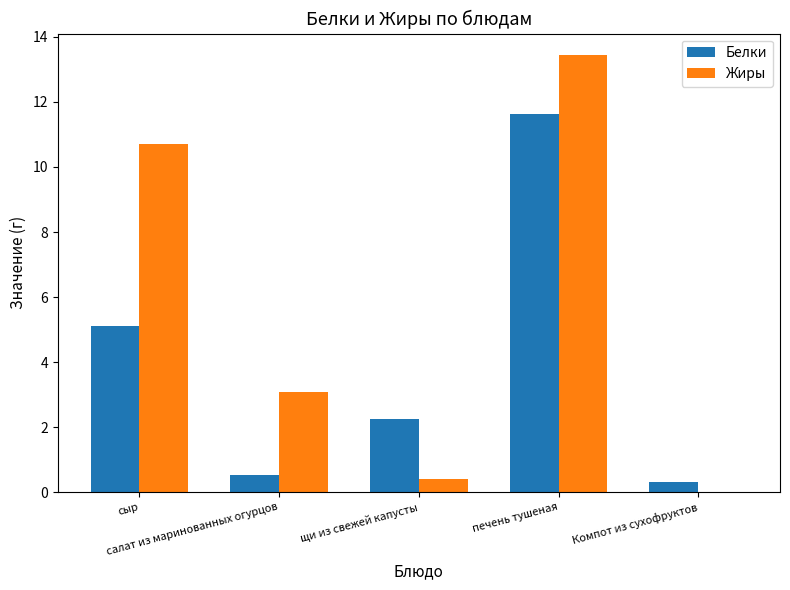

What is the sum of the Жиры values at сыр and Компот из сухофруктов?

10.7